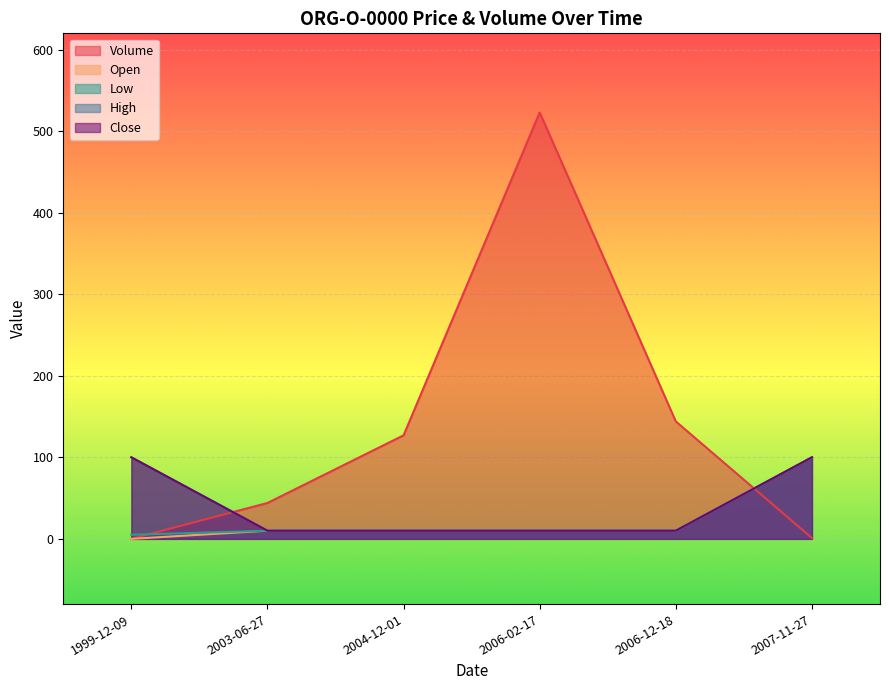

What is the maximum value for Low?

100